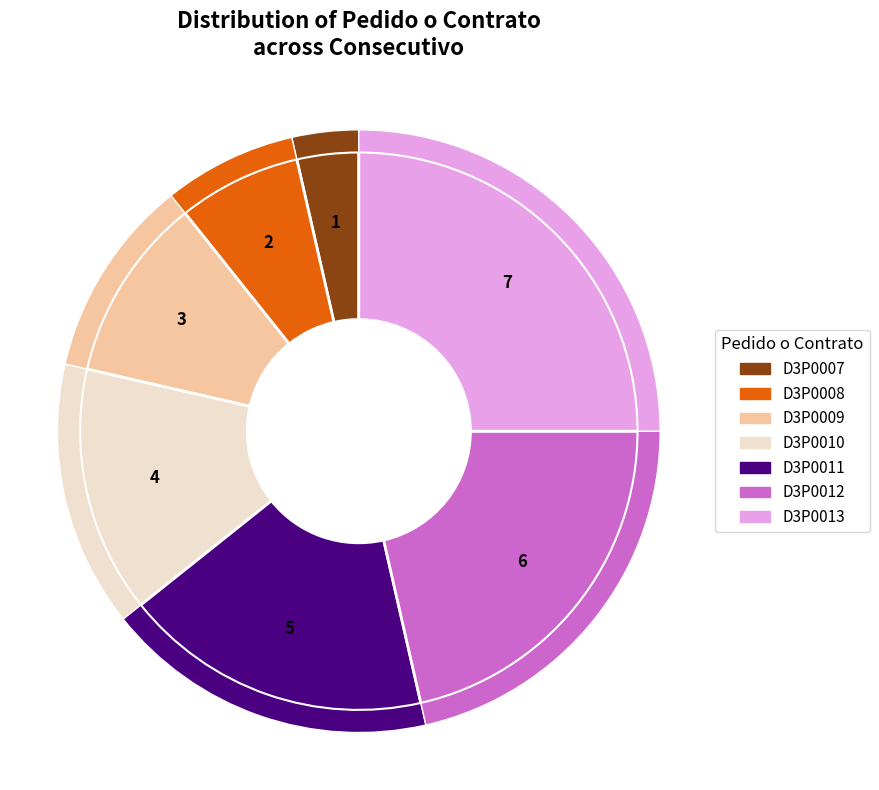

The D3P0010 slice represents 28% of the pie. True or false?

False